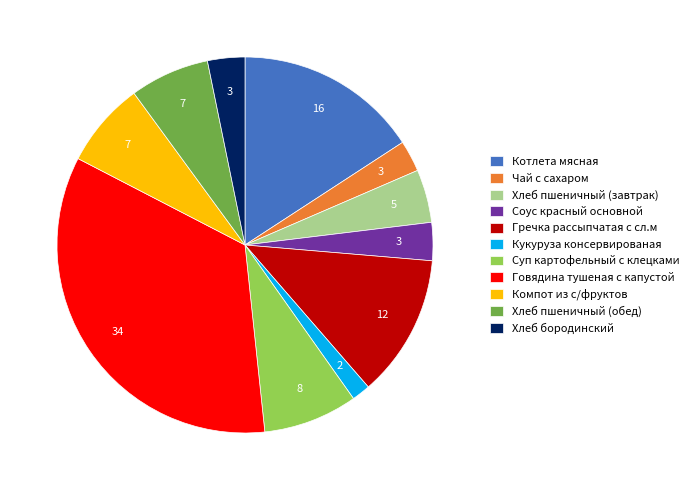

What is the ratio of the value at Хлеб бородинский to the value at Кукуруза консервированая?

2.0